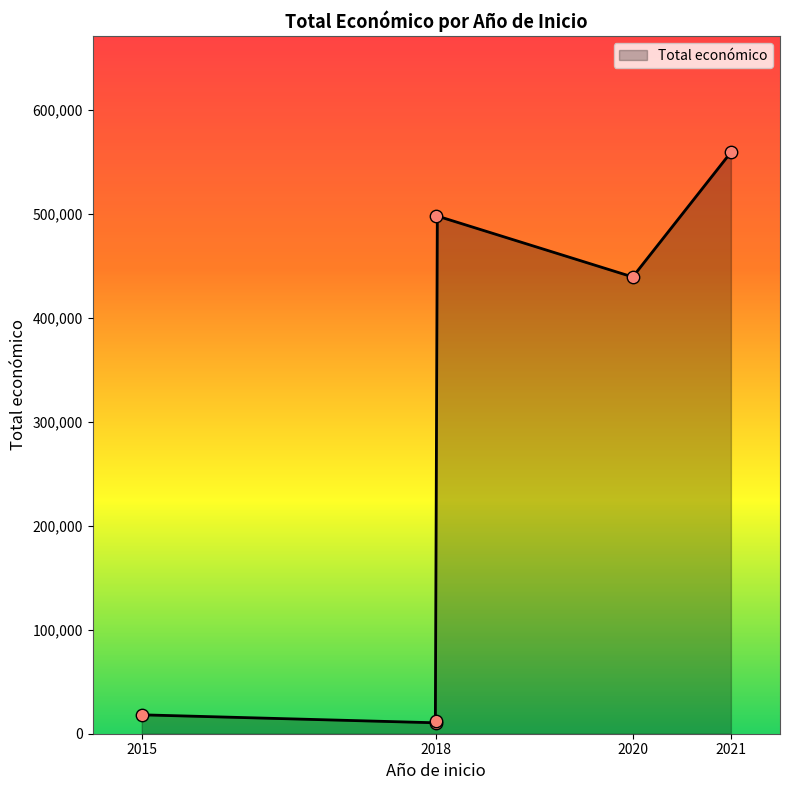

What is the change in value from 2020 to 2018?

-429094